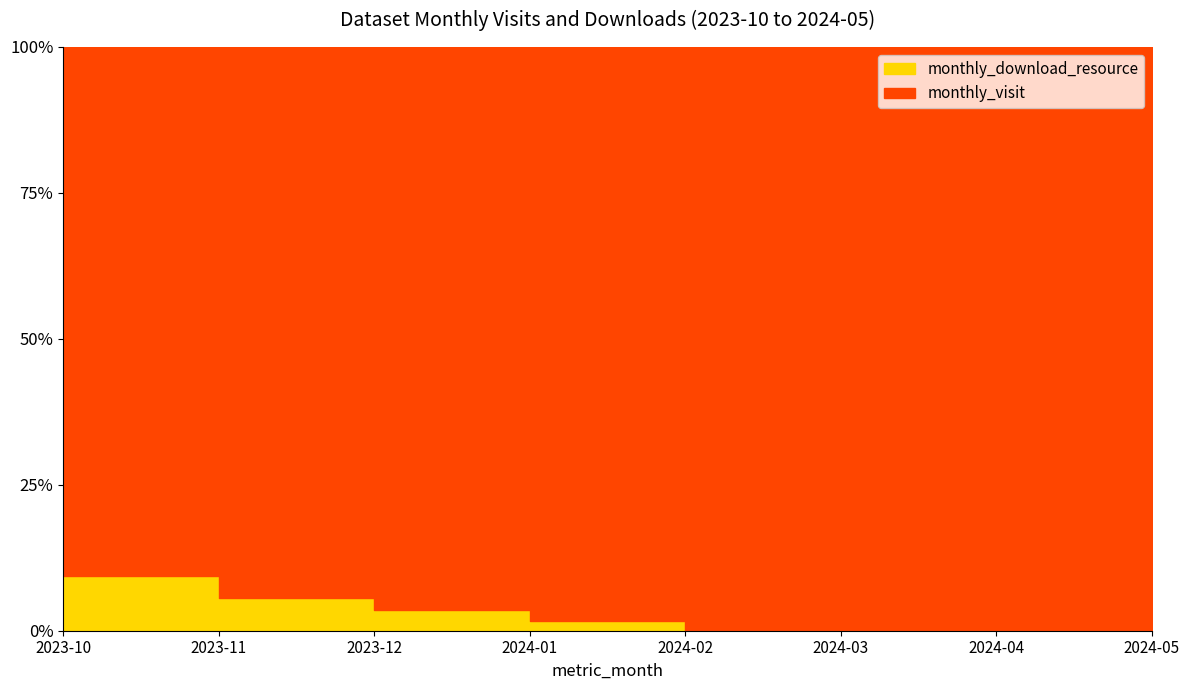

Between 2024-04 and 2024-05, which series saw the biggest shift?

monthly_visit